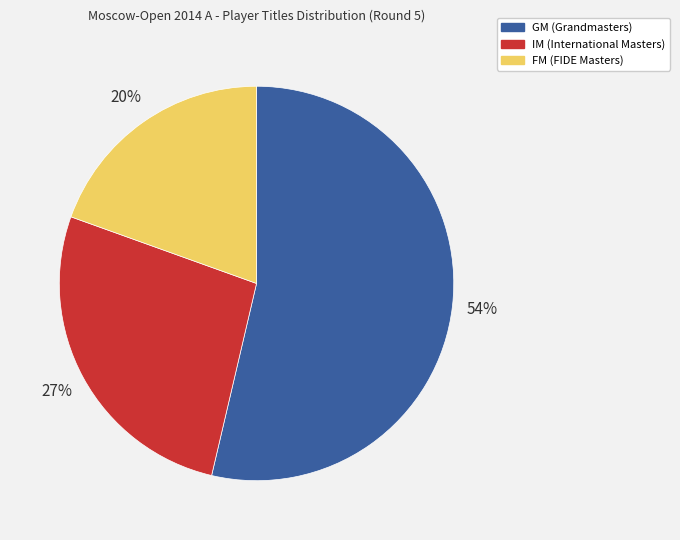

To the nearest percent, what portion does FM represent?

20%